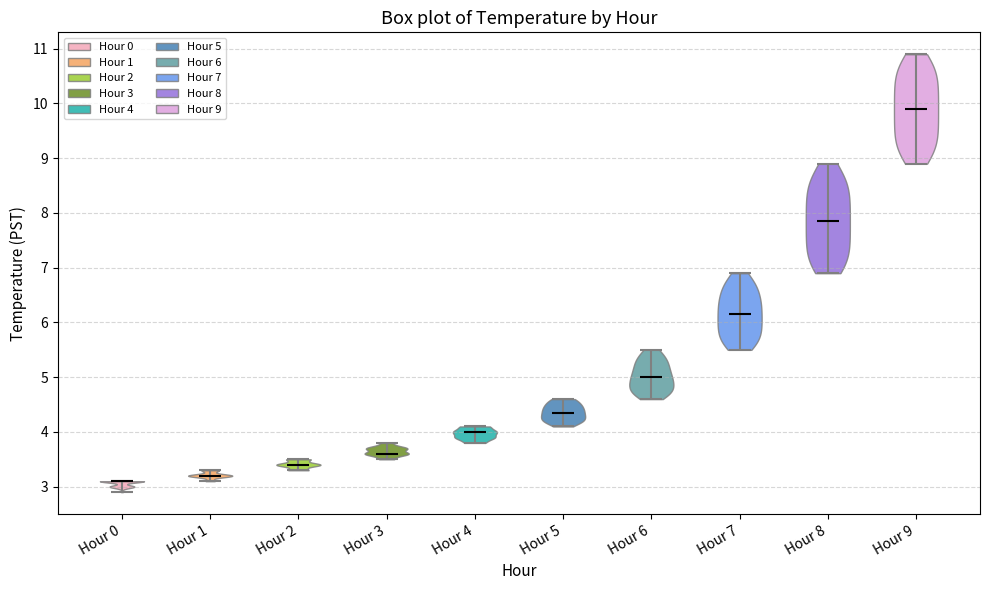

Which violin has the highest median line?

Hour 9